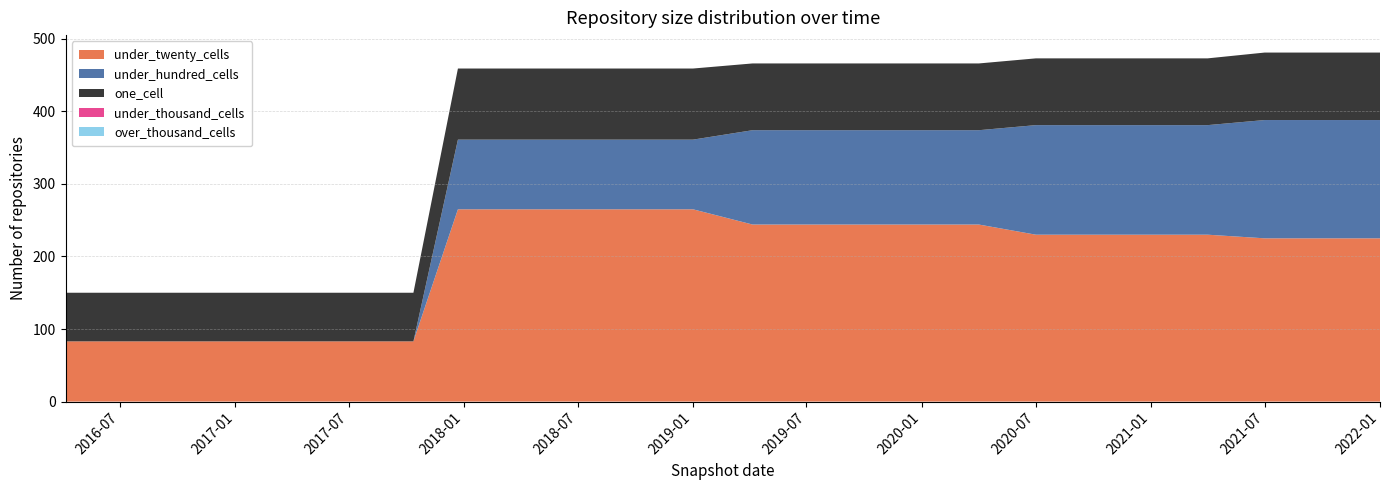

Reading right to left, transcribe all the data shown in this chart.

one_cell: 93	93	93	92	92	92	92	92	92	92	92	92	98	98	98	98	98	67	67	67	67	67	67	67
under_twenty_cells: 225	225	225	230	230	230	230	244	244	244	244	244	265	265	265	265	265	83	83	83	83	83	83	83
under_hundred_cells: 163	163	163	151	151	151	151	130	130	130	130	130	96	96	96	96	96	0	0	0	0	0	0	0
under_thousand_cells: 0	0	0	0	0	0	0	0	0	0	0	0	0	0	0	0	0	0	0	0	0	0	0	0
over_thousand_cells: 0	0	0	0	0	0	0	0	0	0	0	0	0	0	0	0	0	0	0	0	0	0	0	0